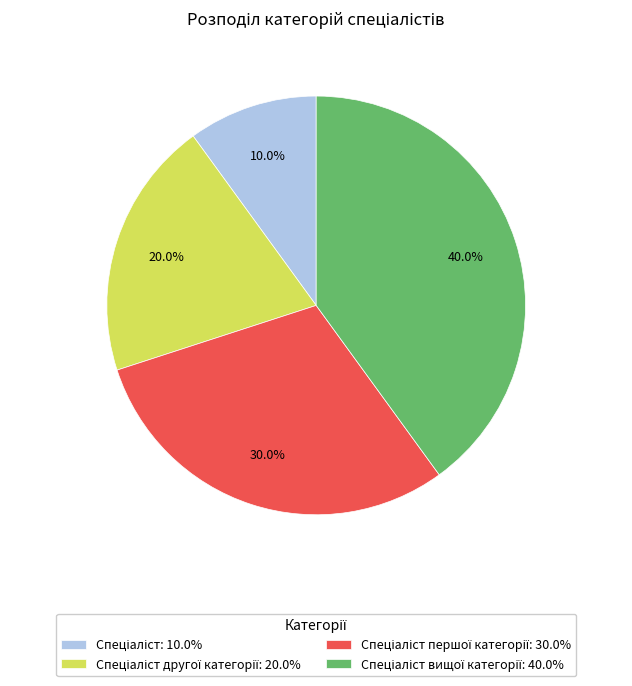

Does any single category account for the majority?

No